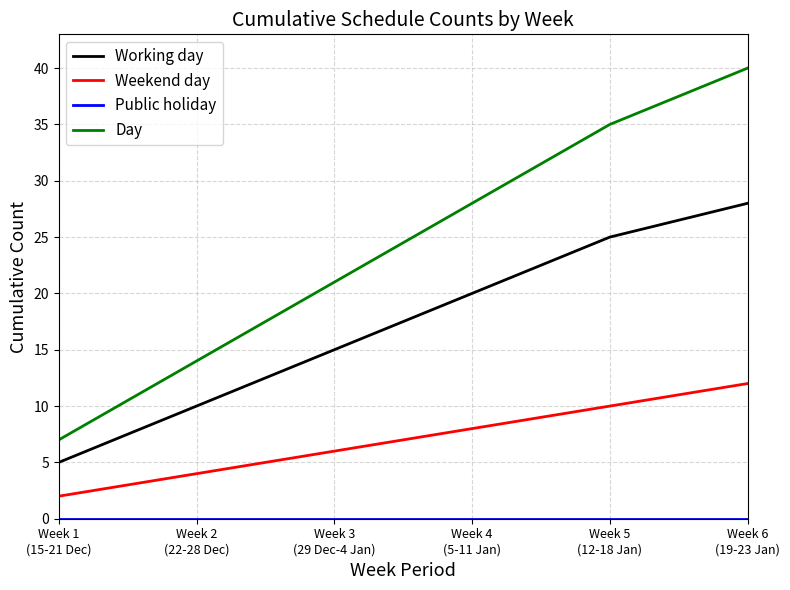

What is the maximum value for Working day?

28